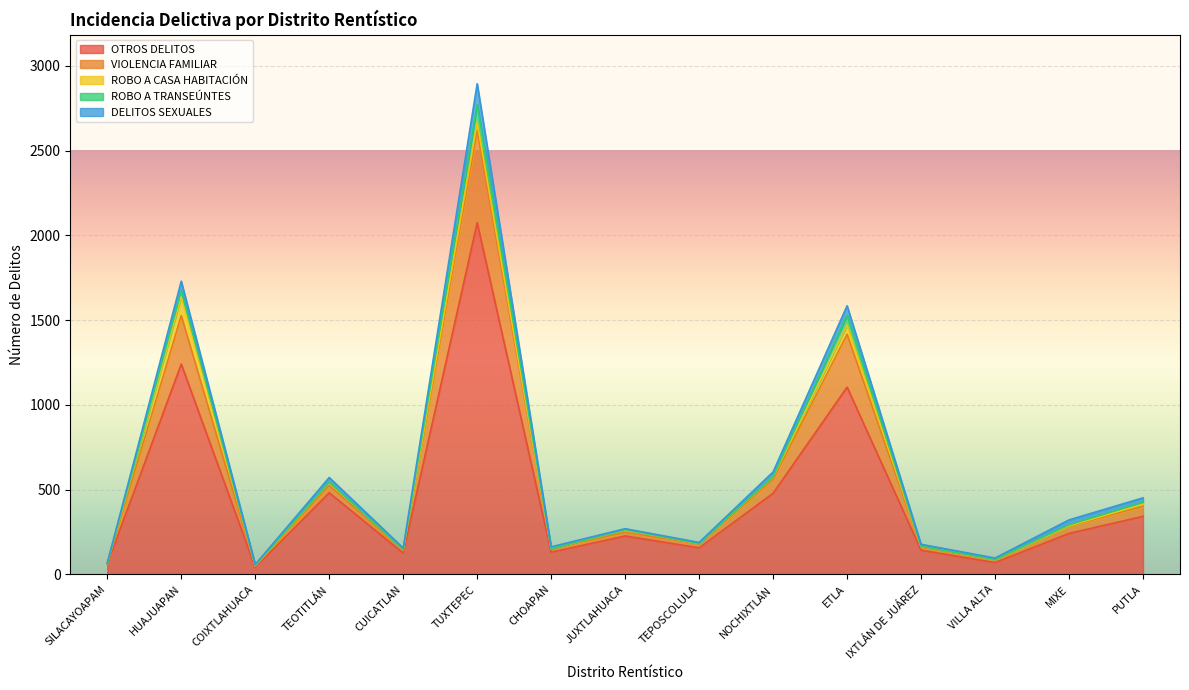

What is the difference between the maximum and minimum values in the DELITOS SEXUALES series?

120